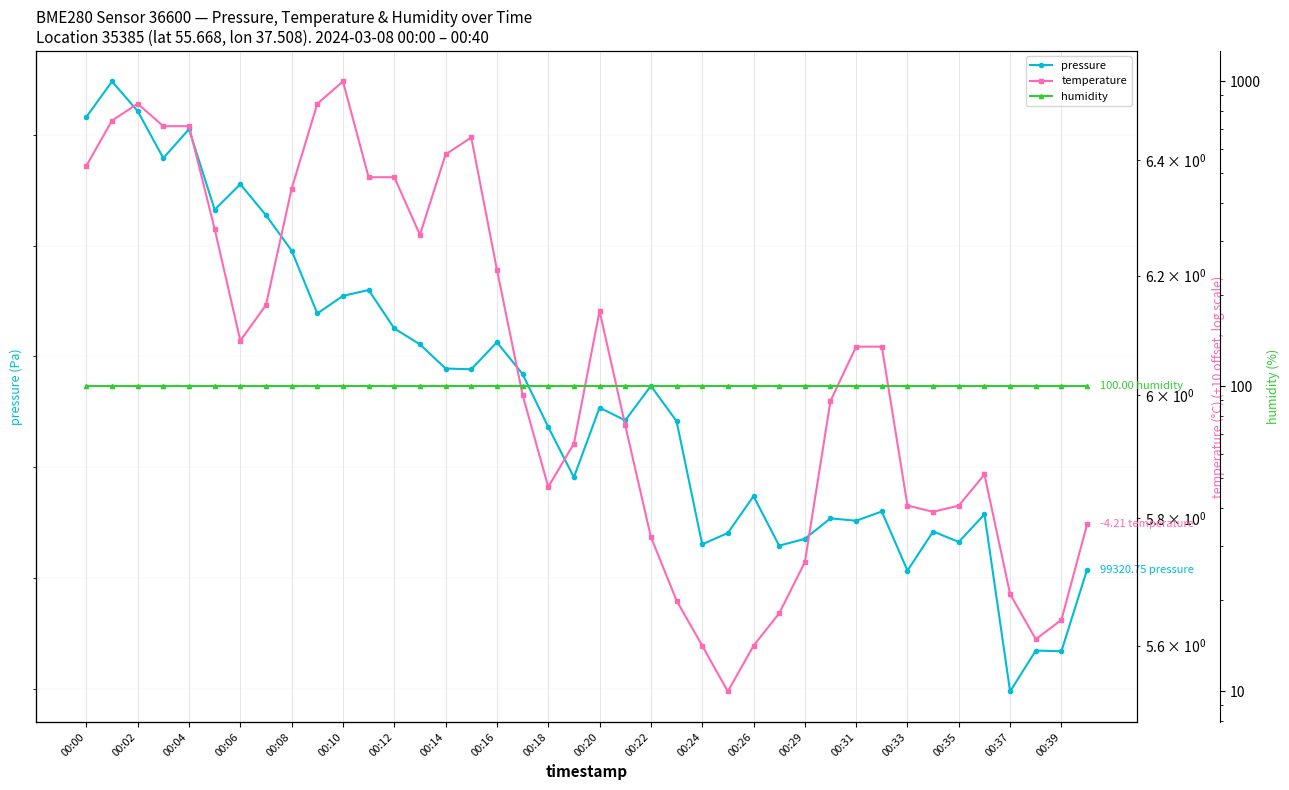

What are all the series names shown in the legend?

pressure, temperature, humidity